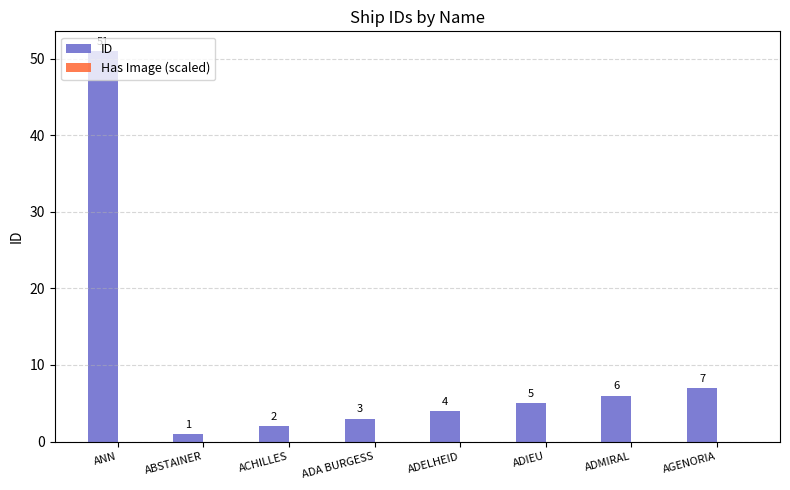

What position from the left is ANN?

1